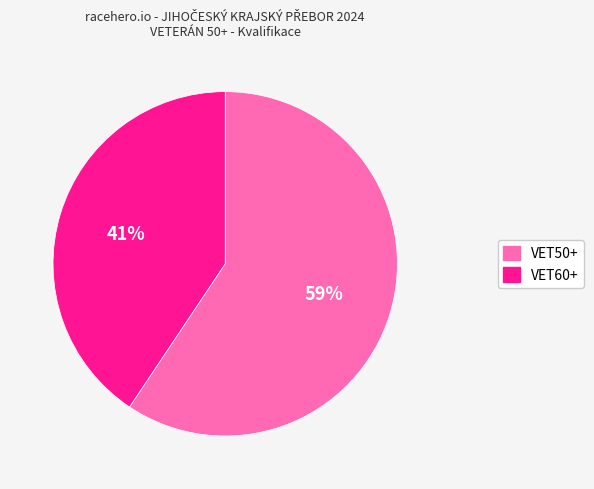

Is there a majority slice in this chart?

Yes